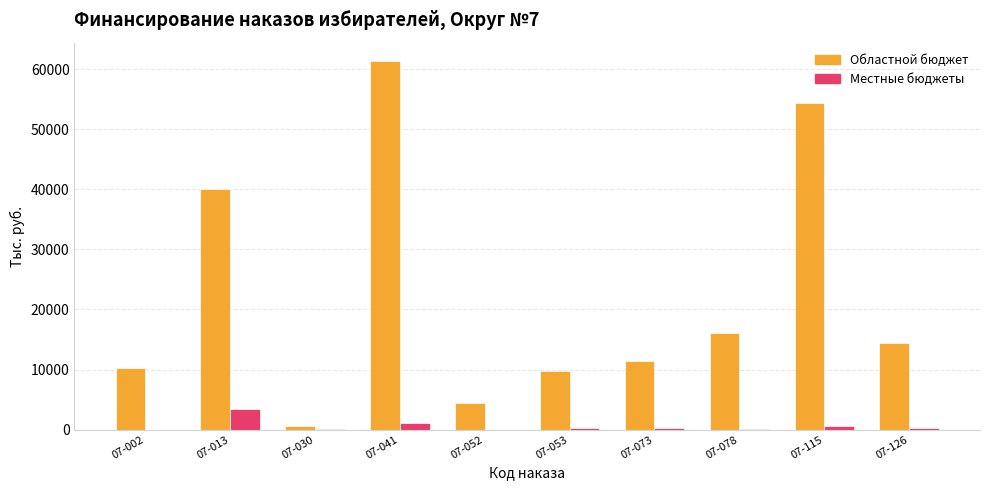

The Областной бюджет series shows 8723.2 at 07-126. True or false?

False